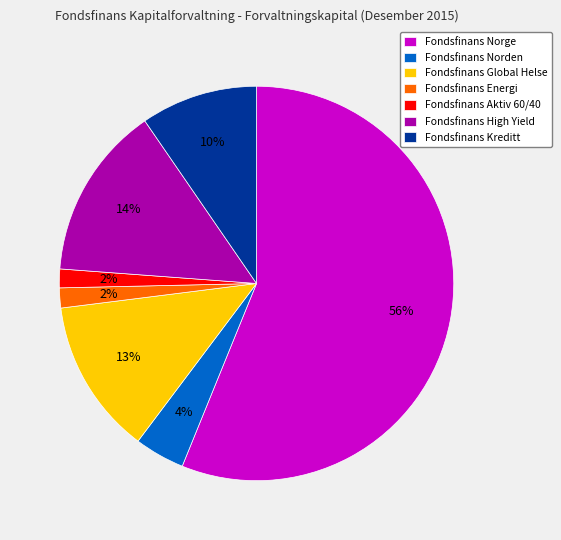

Which category accounts for the majority?

Fondsfinans Norge